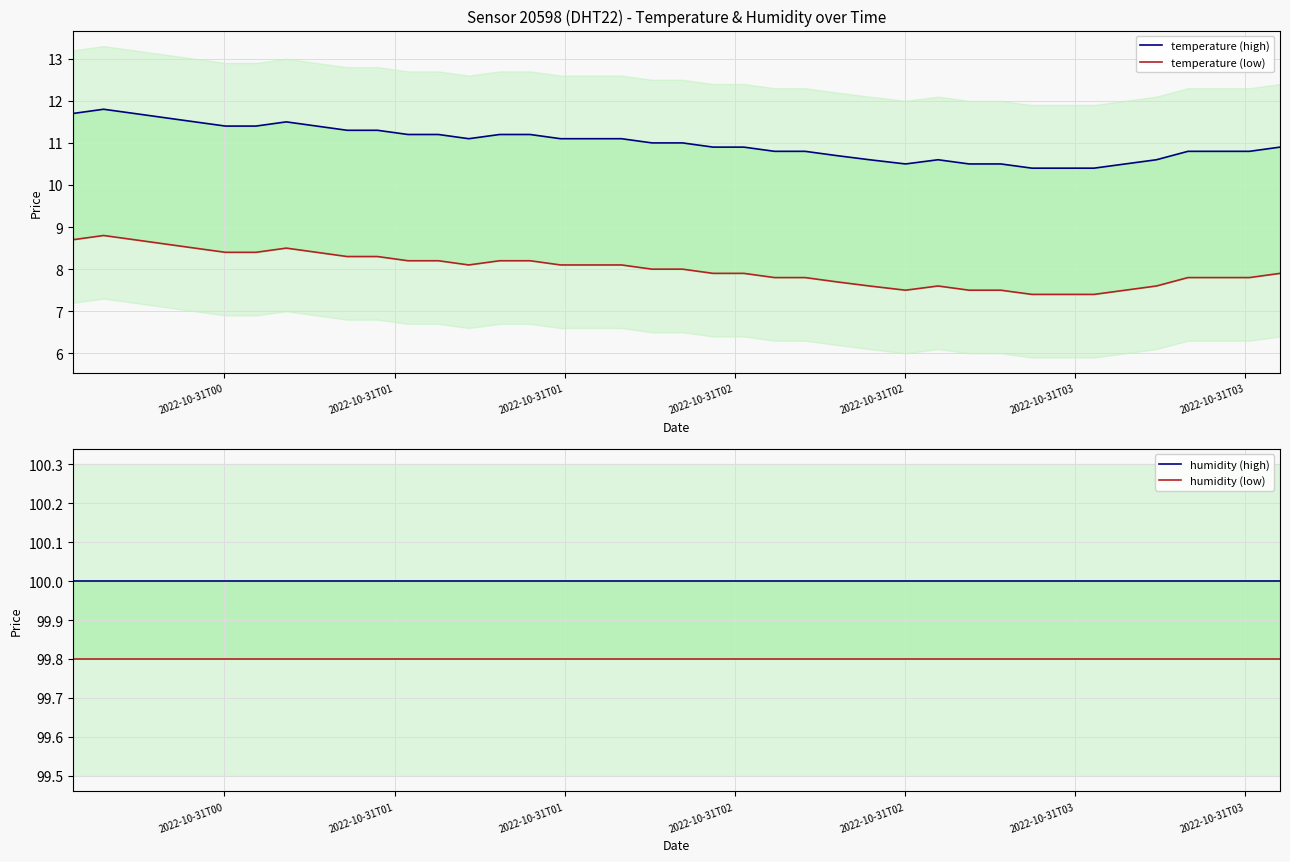

Is it true that temperature (high) equals 4.1 at 39?

False